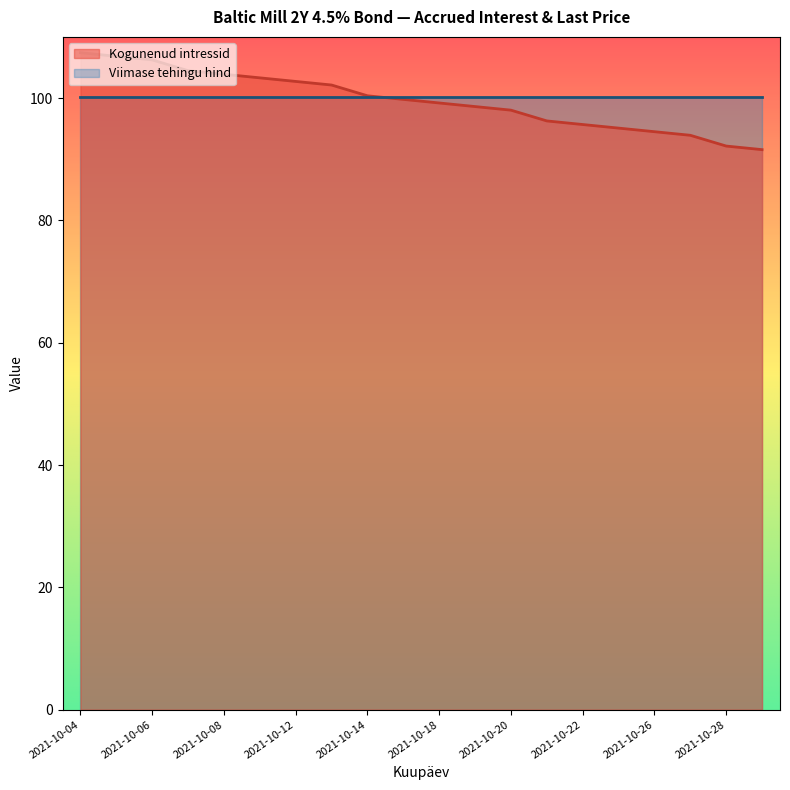

True or false: the data has more than 0 interior local peaks.

False